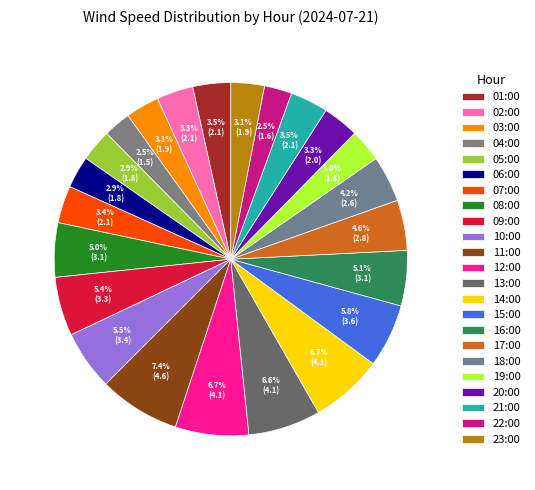

To the nearest percent, what is the difference between the largest and smallest slice percentages?

5%